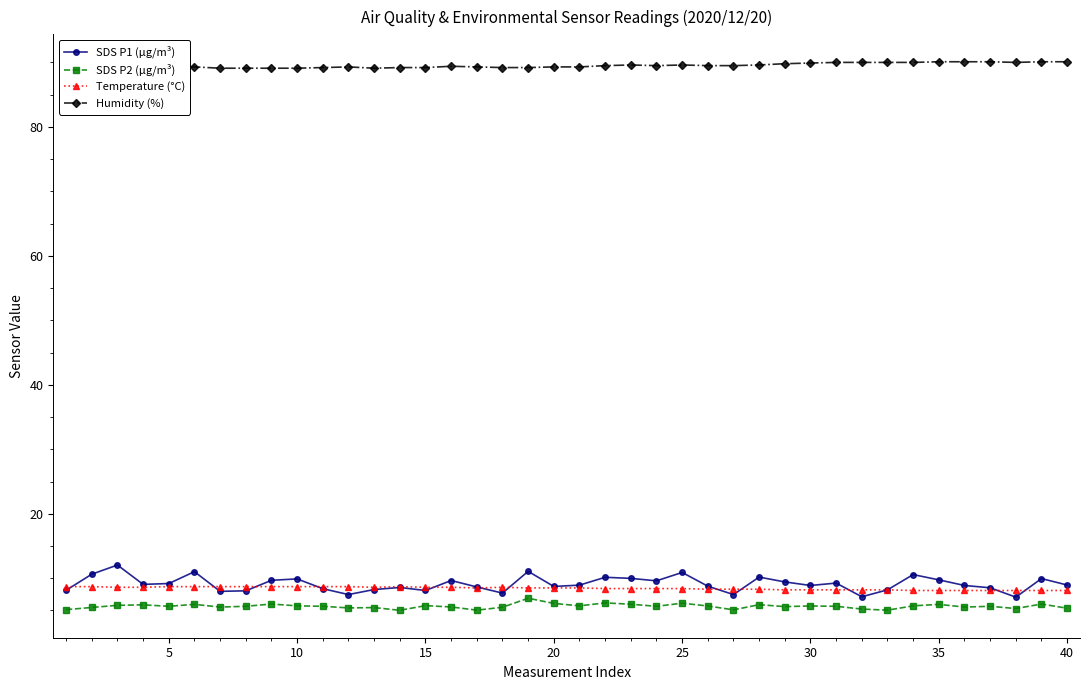

True or false: SDS P1 (µg/m³) has more than 0 points higher than both neighbors.

True